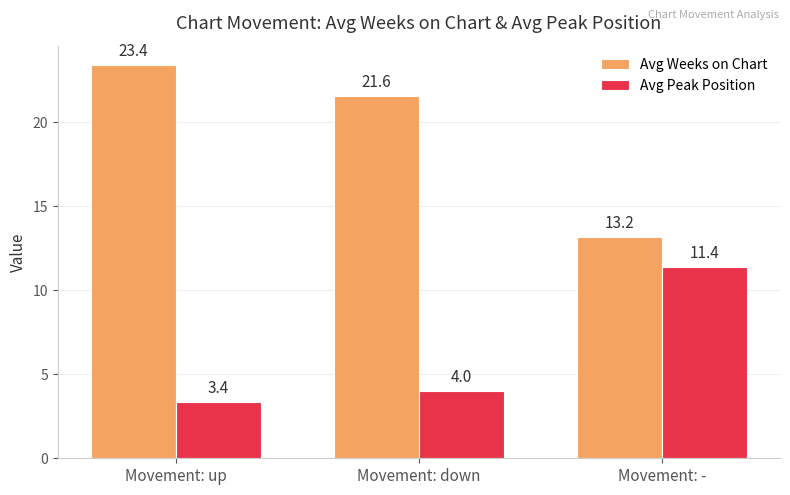

What value does the Avg Weeks on Chart series have at Movement: -?

13.2